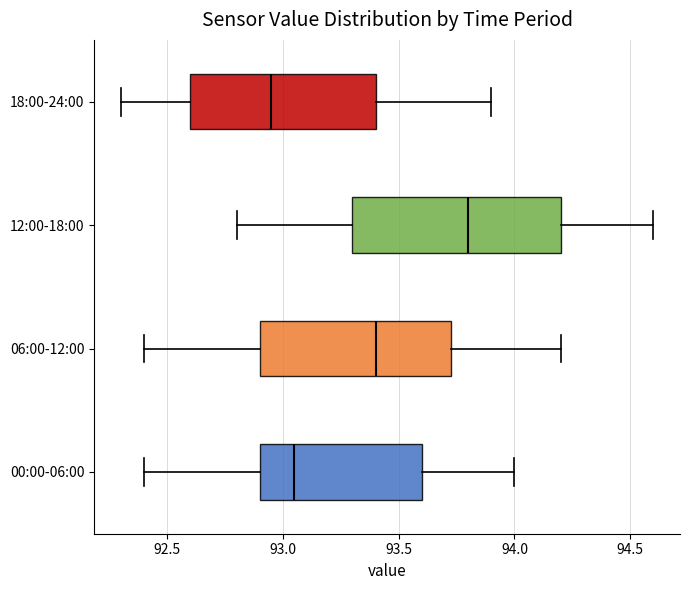

Reading bottom to top, read every box against the x-axis: the position of its median line, the range the box covers, and the ends of its whiskers. The values are not printed on the chart, so give them approximately, as read against the axis.

00:00-06:00: median 93.05, box 92.90 to 93.60, whiskers 92.40 to 94.00
06:00-12:00: median 93.40, box 92.90 to 93.75, whiskers 92.40 to 94.20
12:00-18:00: median 93.80, box 93.30 to 94.20, whiskers 92.80 to 94.60
18:00-24:00: median 92.95, box 92.60 to 93.40, whiskers 92.30 to 93.90